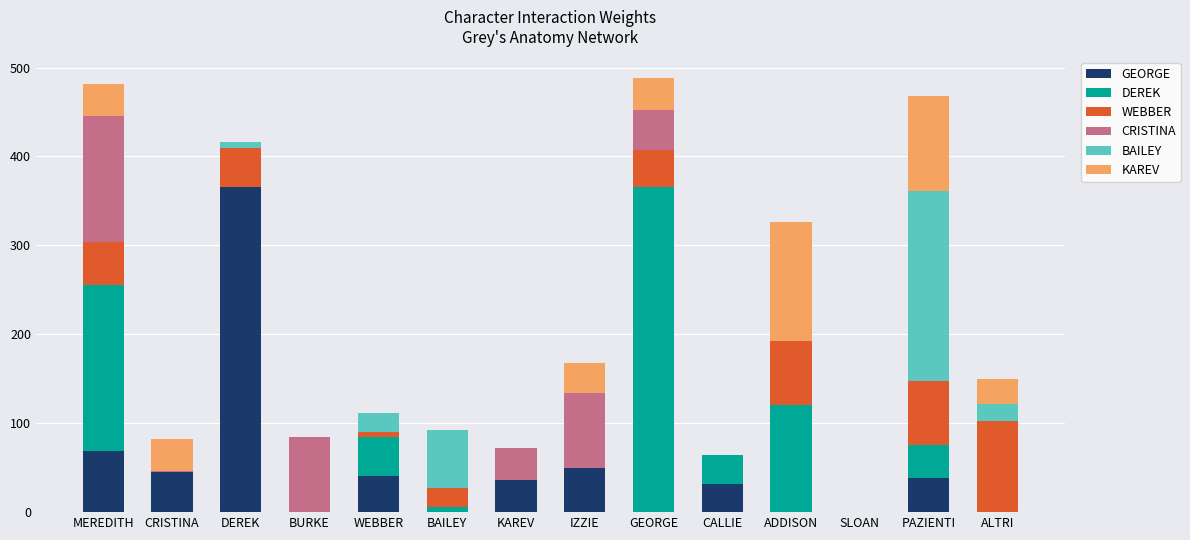

What is the total value across all series at ALTRI?

150